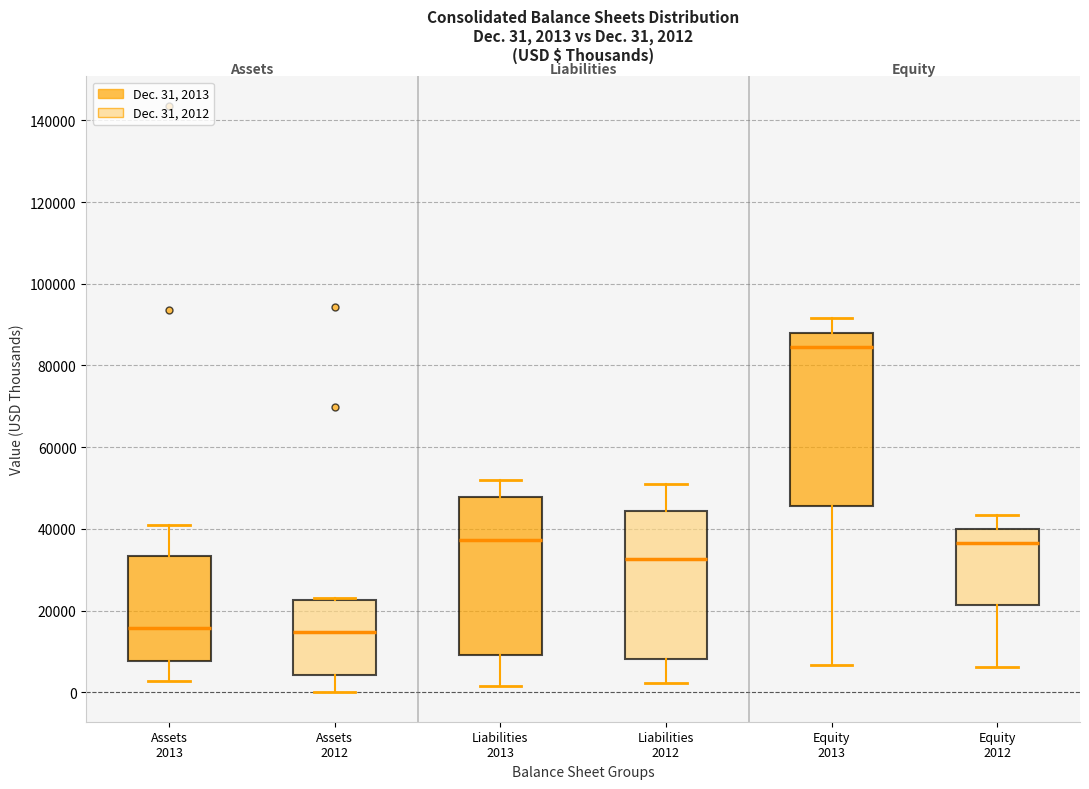

Comparing the boxes themselves (not the whiskers), which one is the tallest?

Equity 2013